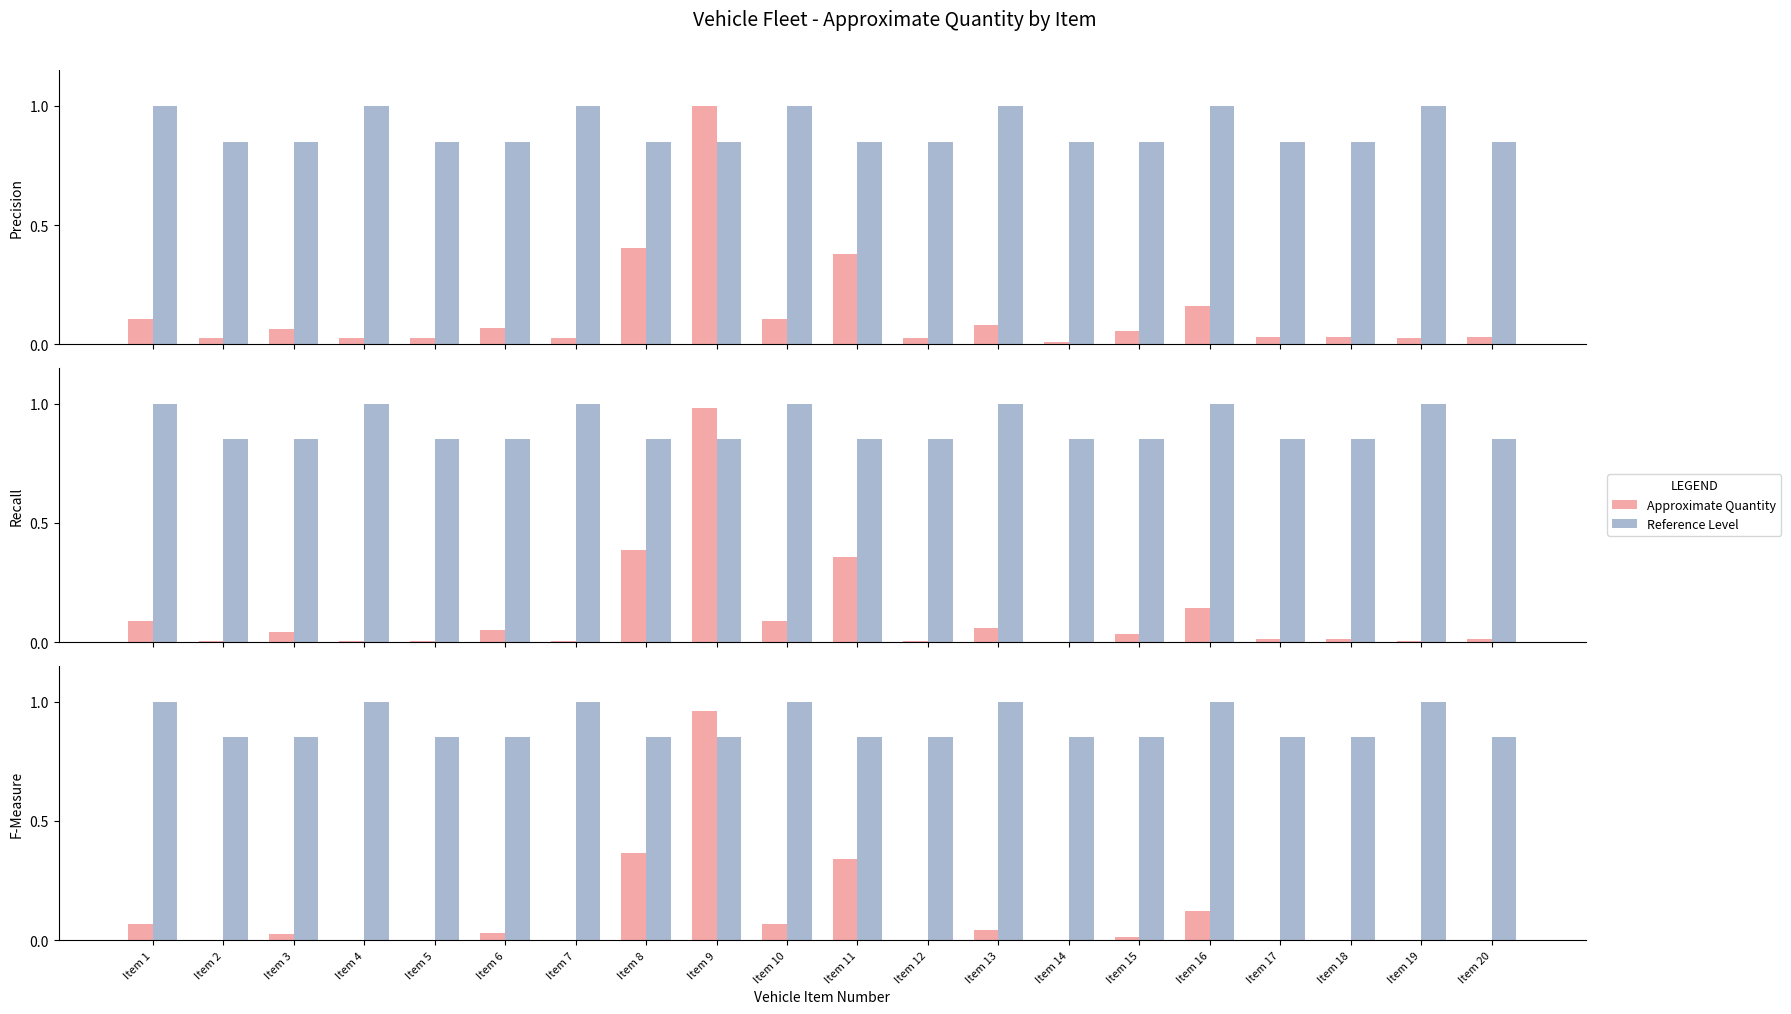

At Item 1, list the series in order from smallest to largest.

Approximate Quantity, Reference Level